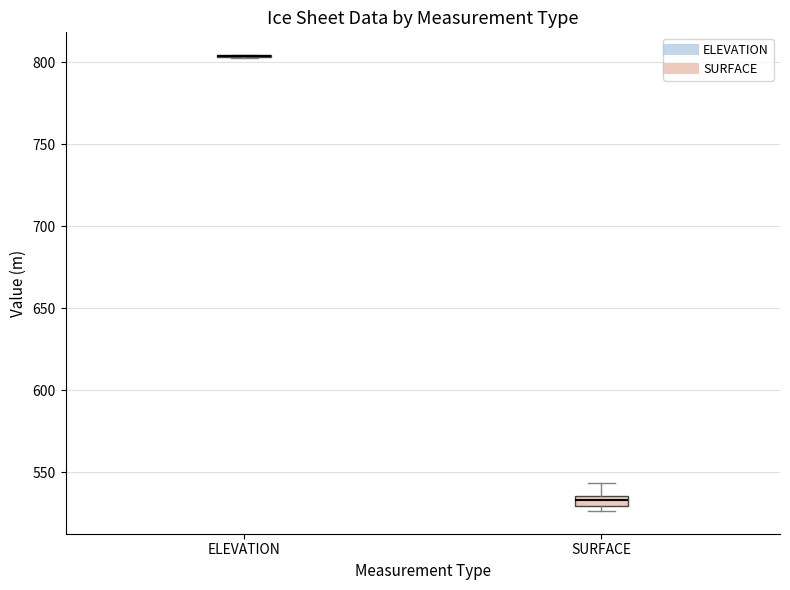

Which box is the tallest, from its lower edge to its upper edge?

SURFACE